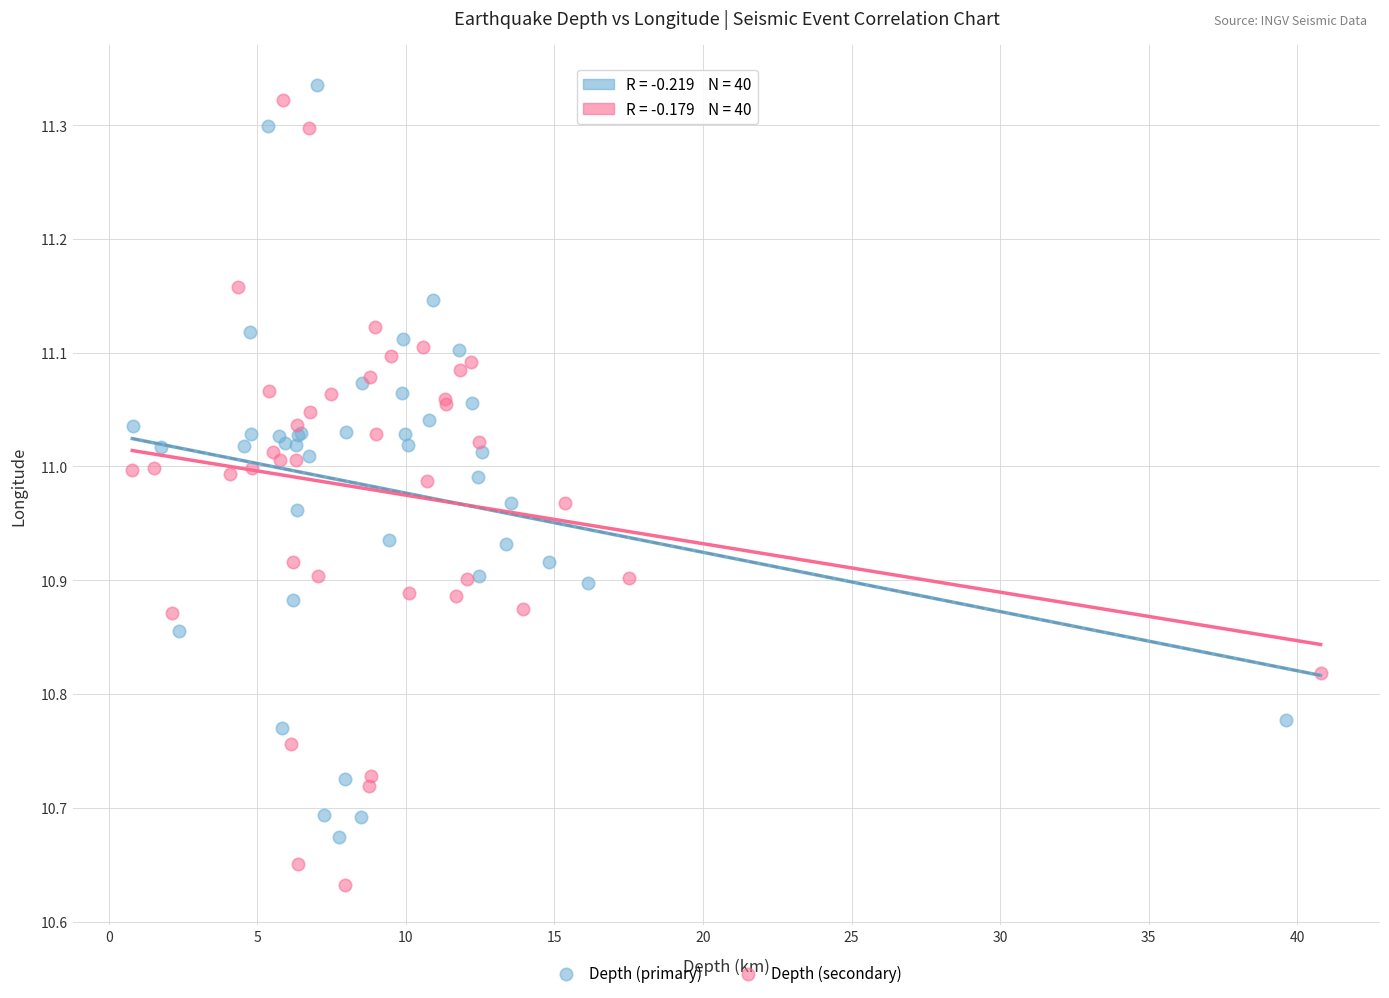

Which series contains the lowest Y value?

Depth (secondary)